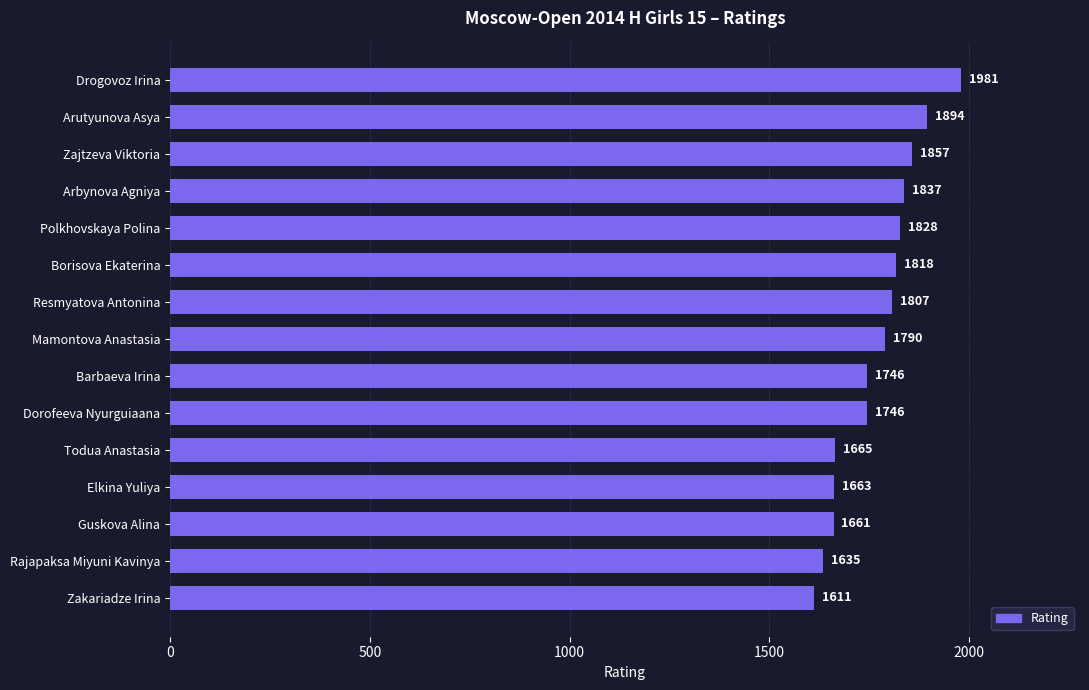

What position from the bottom is Polkhovskaya Polina?

11